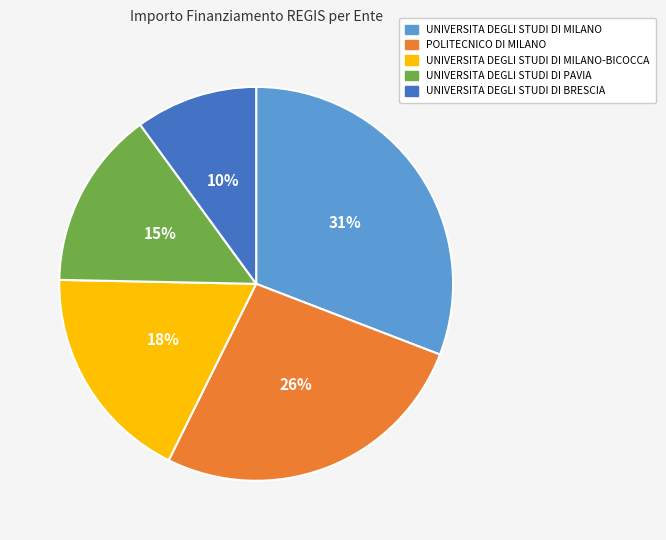

To the nearest percent, what is the average slice percentage?

20%